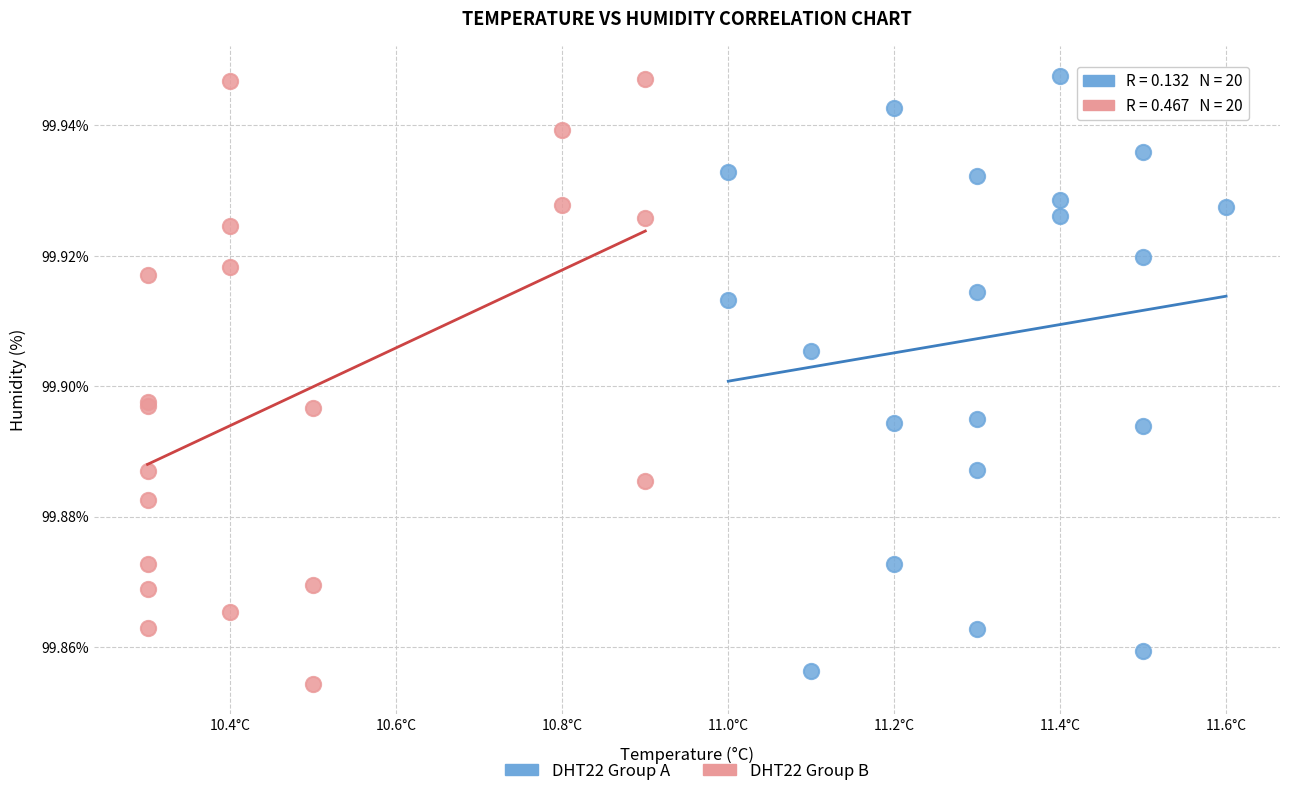

Which series reaches the minimum Y coordinate?

DHT22 Group B